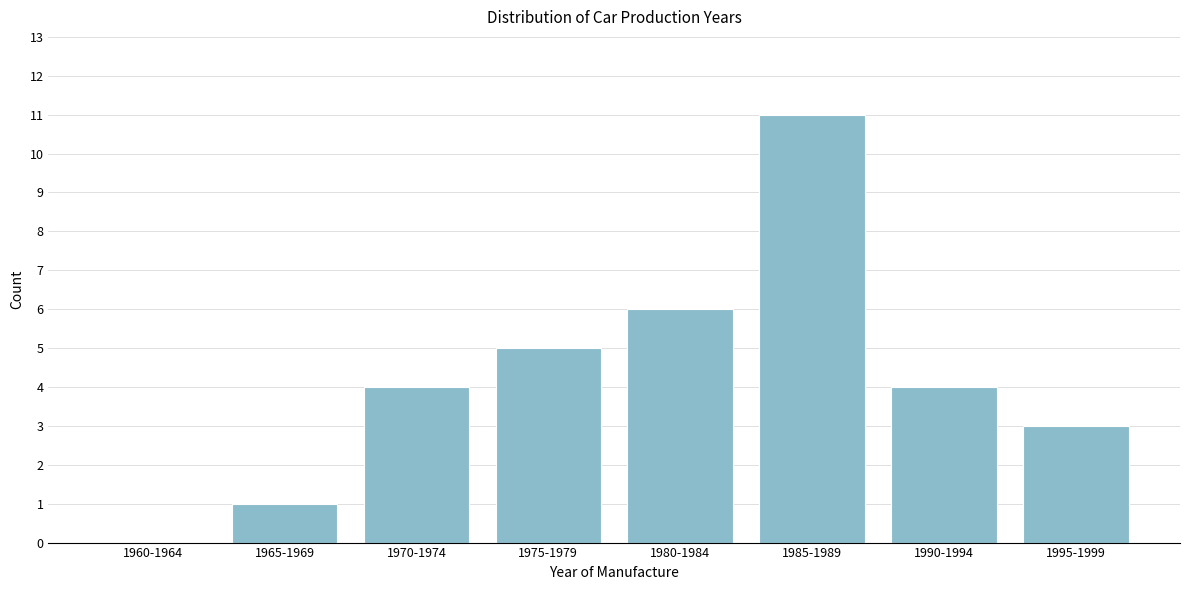

Reading left to right, list all the values displayed in this chart.

1960-1964=0	1965-1969=1	1970-1974=4	1975-1979=5	1980-1984=6	1985-1989=11	1990-1994=4	1995-1999=3